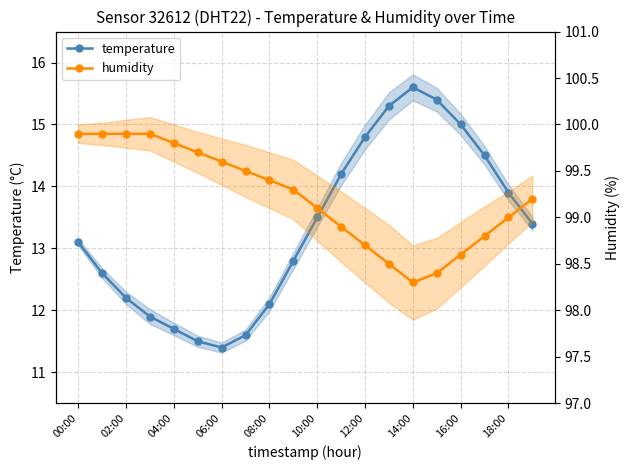

What is the maximum value shown in the chart?

99.9